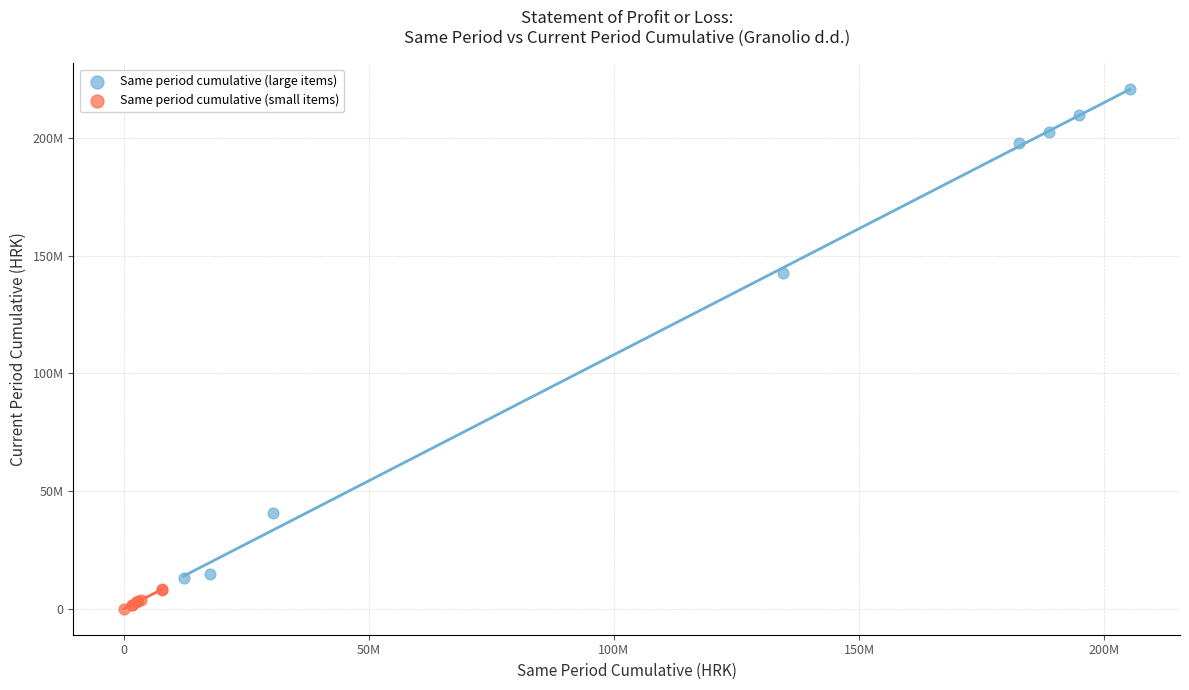

Which series has the widest spread of Y values?

Same period cumulative (large items)